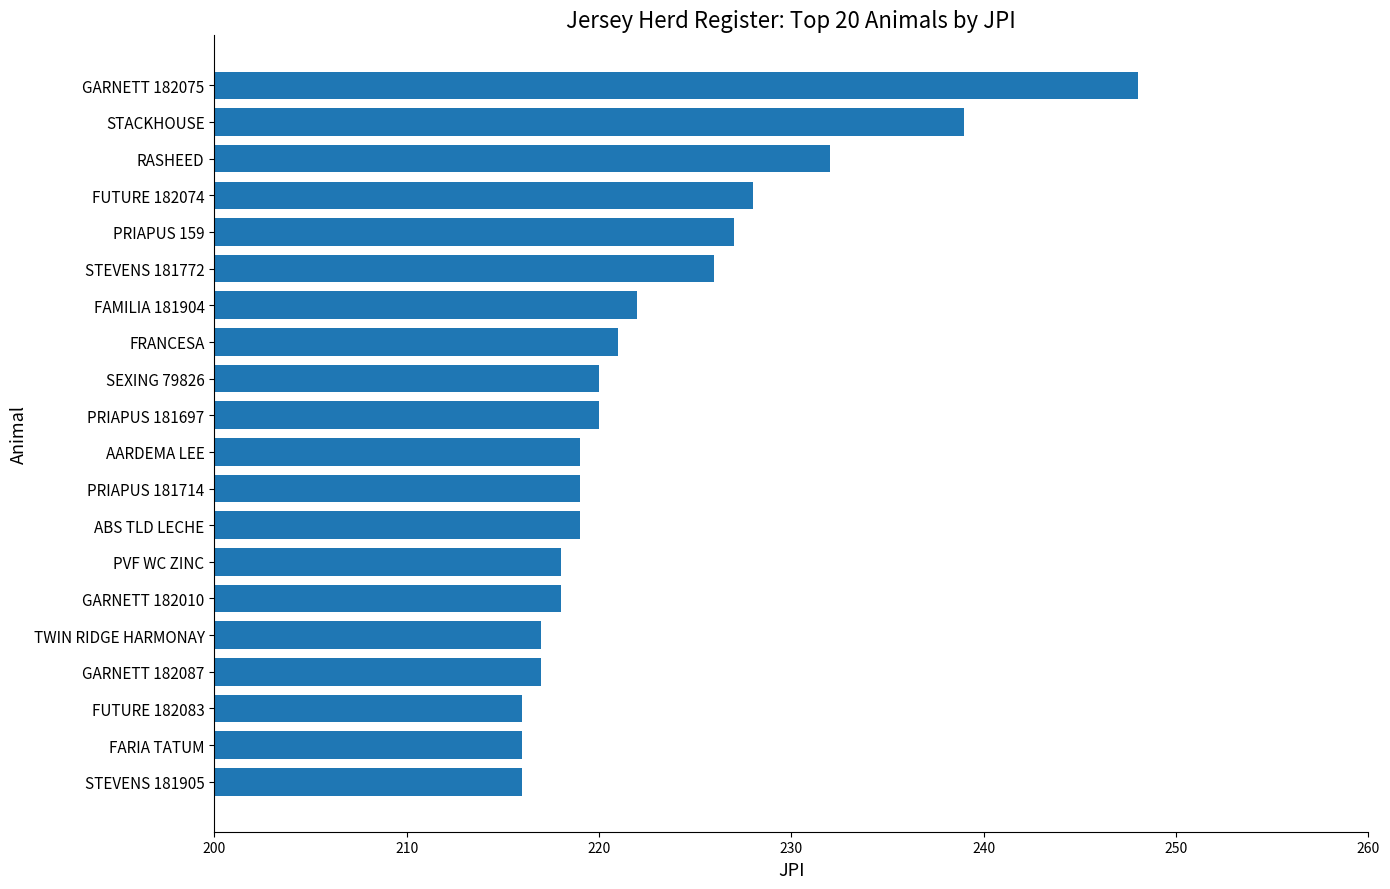

Between GARNETT 182075 and PVF WC ZINC, which is larger?

GARNETT 182075